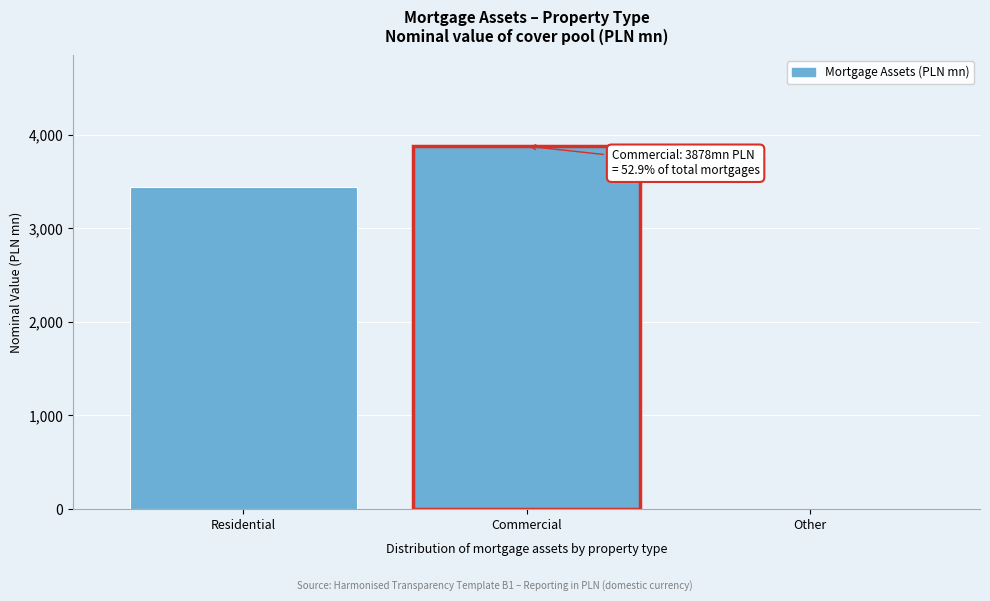

Reading left to right, transcribe all the data shown in this chart.

Residential=3447.4	Commercial=3878.4	Other=0.0